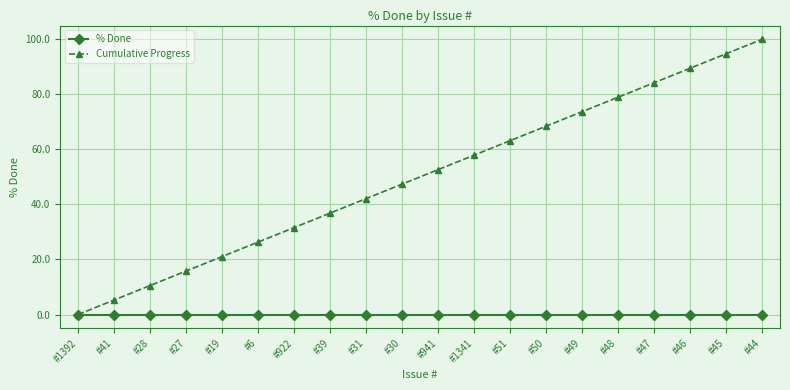

The Cumulative Progress series shows 29.0 at #19. True or false?

False